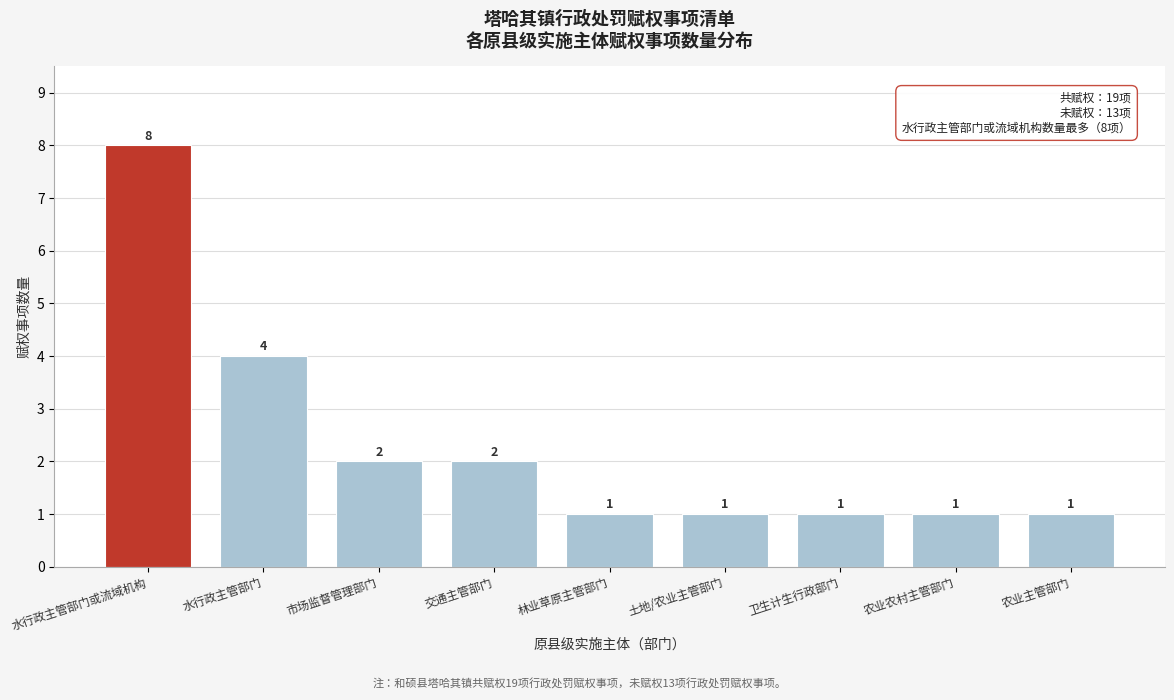

Reading left to right, what are all the values shown in this chart?

8	4	2	2	1	1	1	1	1